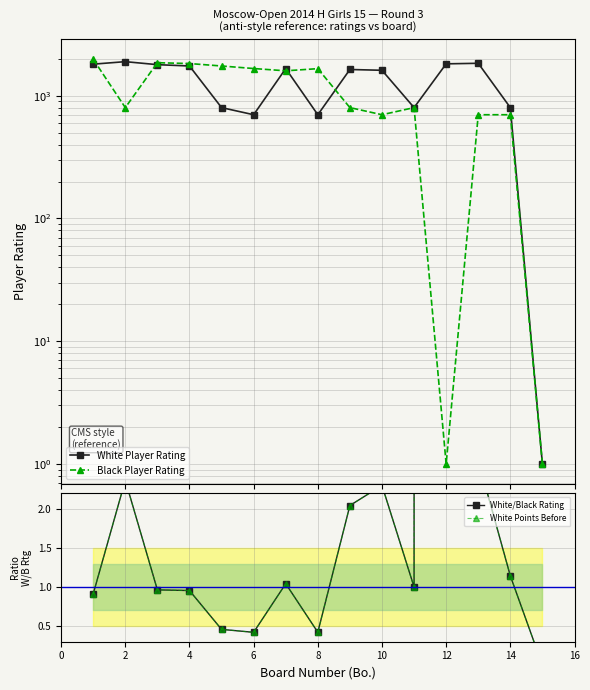

What is the sum of all White/Black Rating values?

1834.7